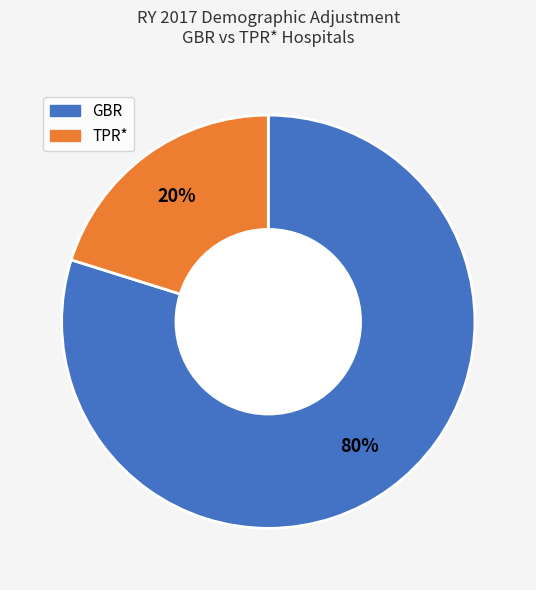

How many slices are in this pie chart?

2